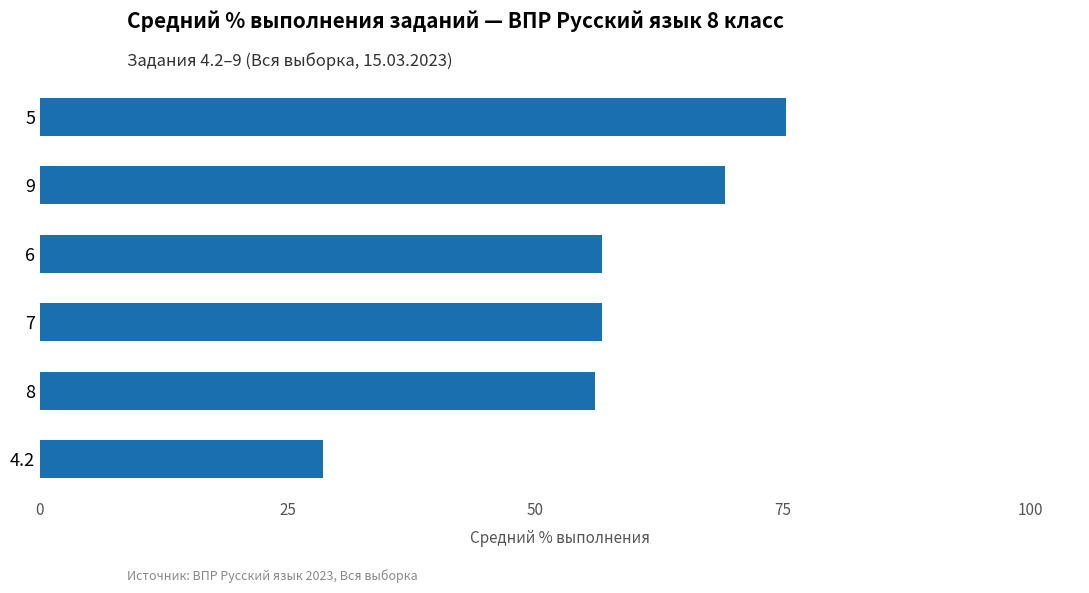

What is the value of the 3rd bar from the top?

56.8